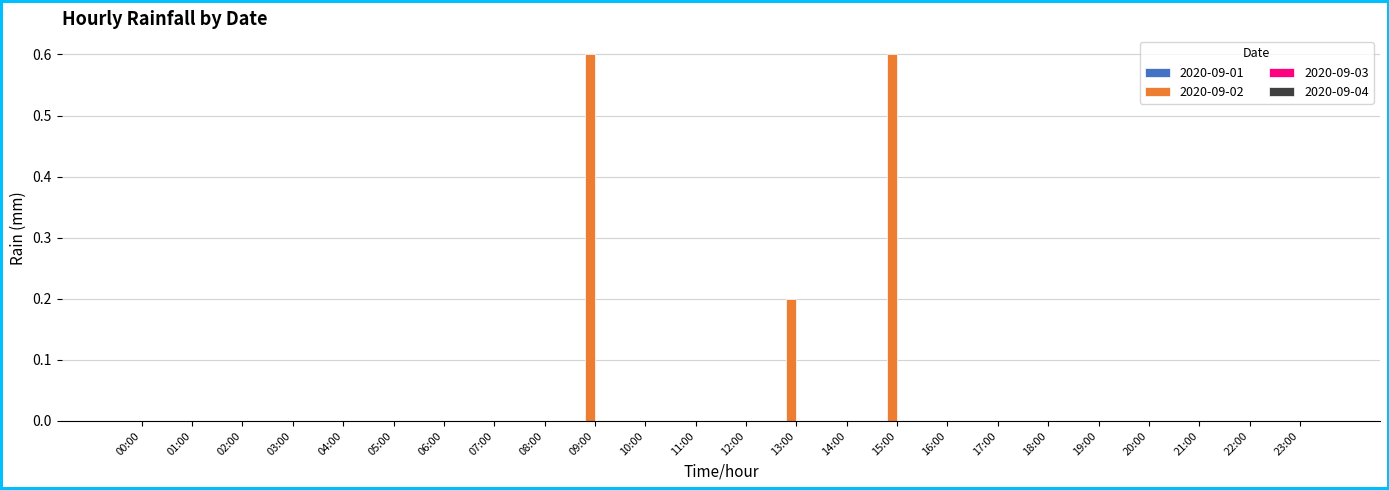

What is the maximum value shown in the chart?

0.6